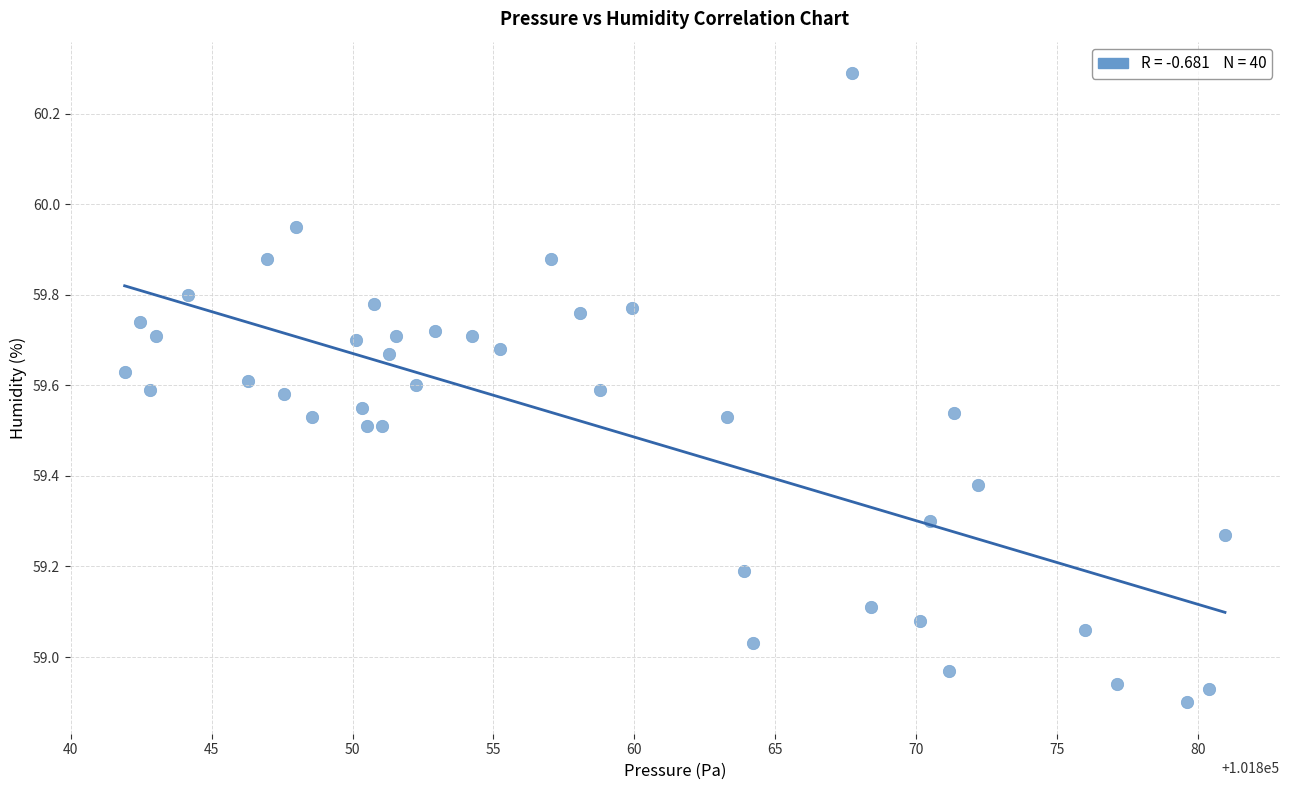

What is the range of Y values (max minus min)?

1.4